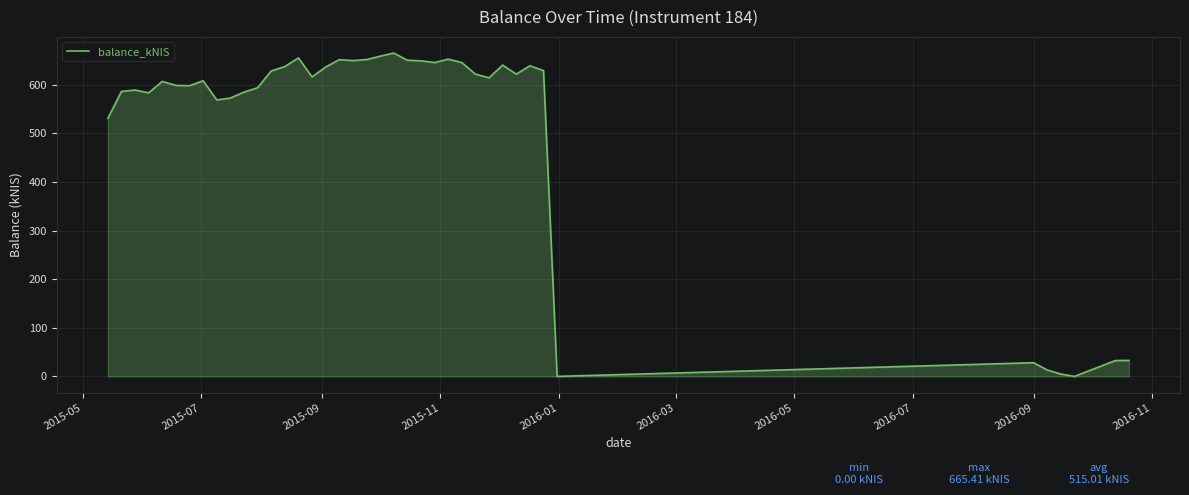

What is the greatest value displayed?

665.4